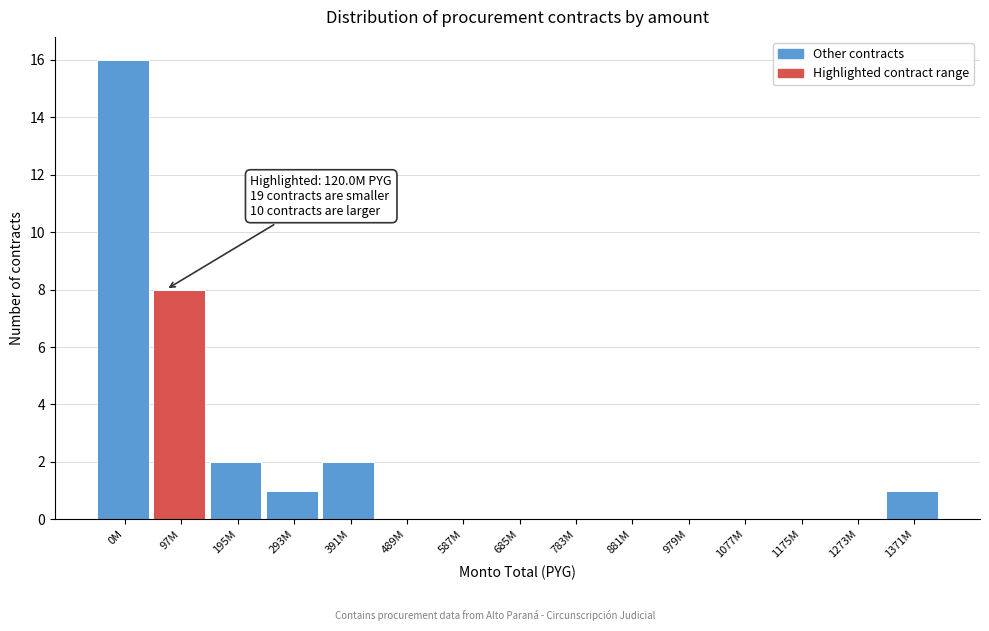

Reading left to right, list all the values displayed in this chart.

0M=16	97M=8	195M=2	293M=1	391M=2	489M=0	587M=0	685M=0	783M=0	881M=0	979M=0	1077M=0	1175M=0	1273M=0	1371M=1